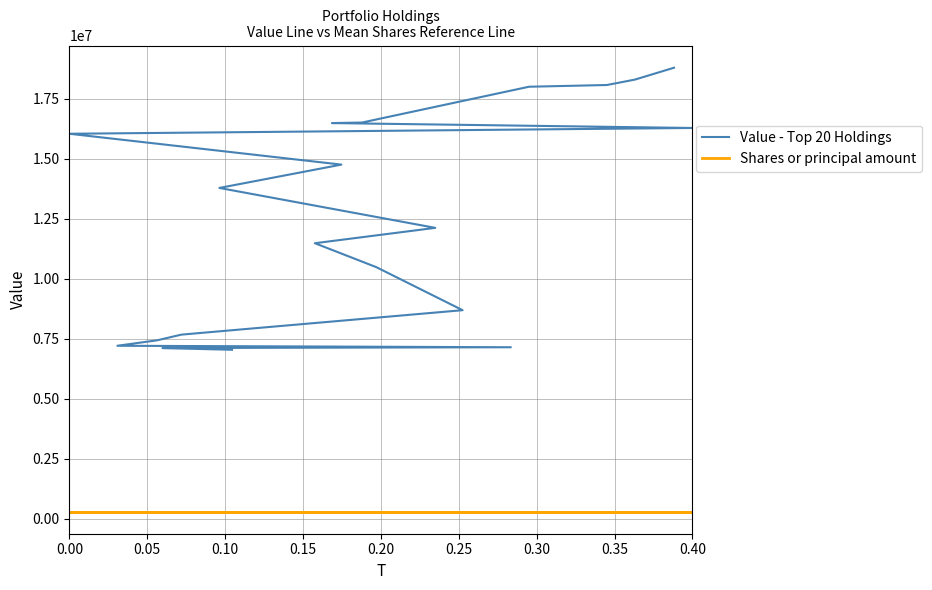

True or false: Value - Top 20 Holdings and Shares or principal amount cross at least once.

False